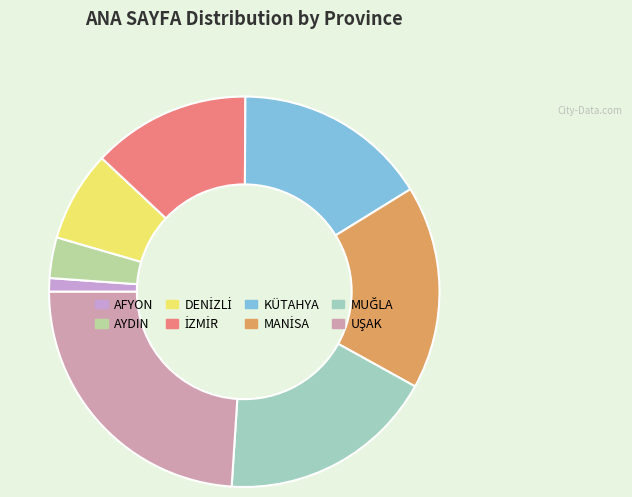

Which slice is the smallest?

AFYON